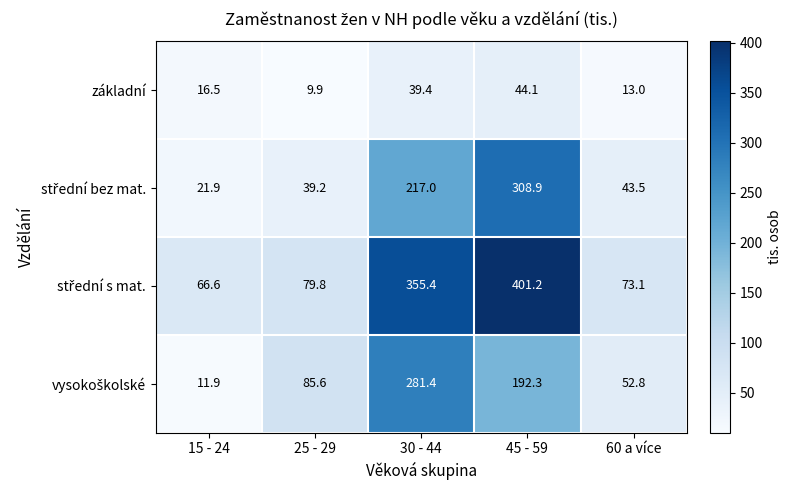

What value does the základní series have at 15 - 24?

16.5